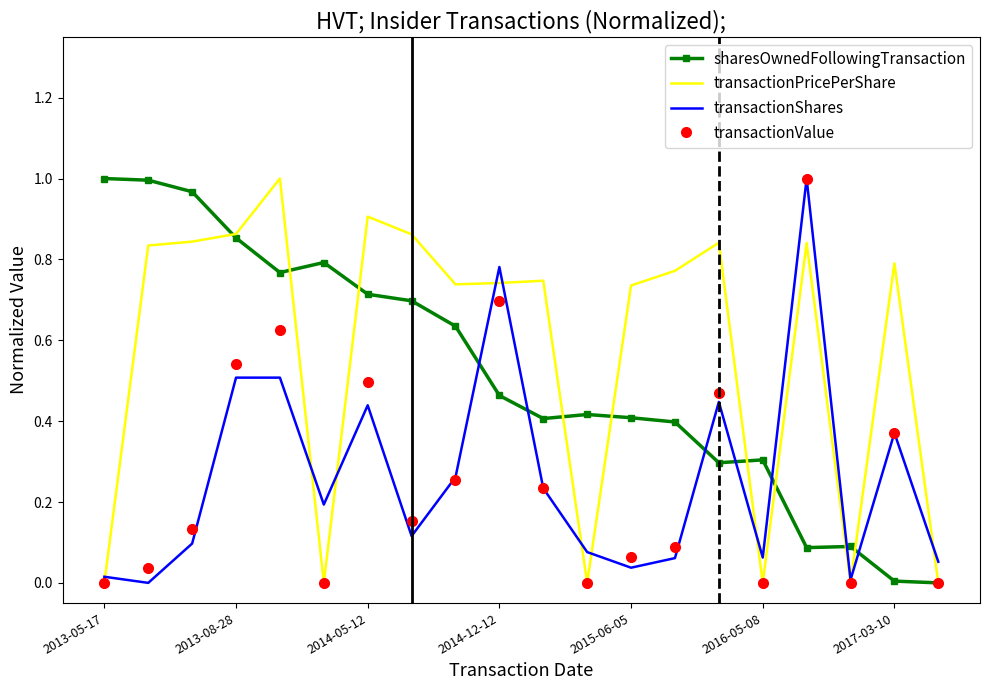

Which series ends up on top after the final intersection of transactionShares and sharesOwnedFollowingTransaction?

transactionShares